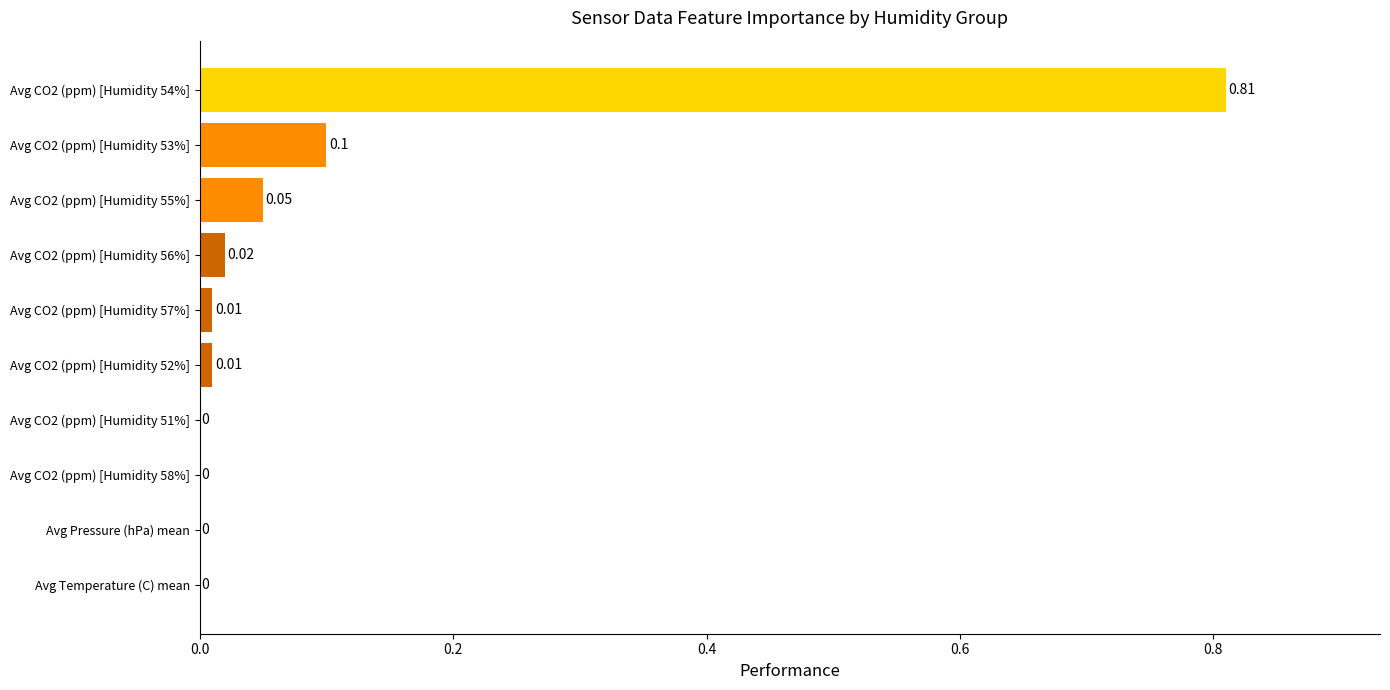

What is the sum of all values?

1.0